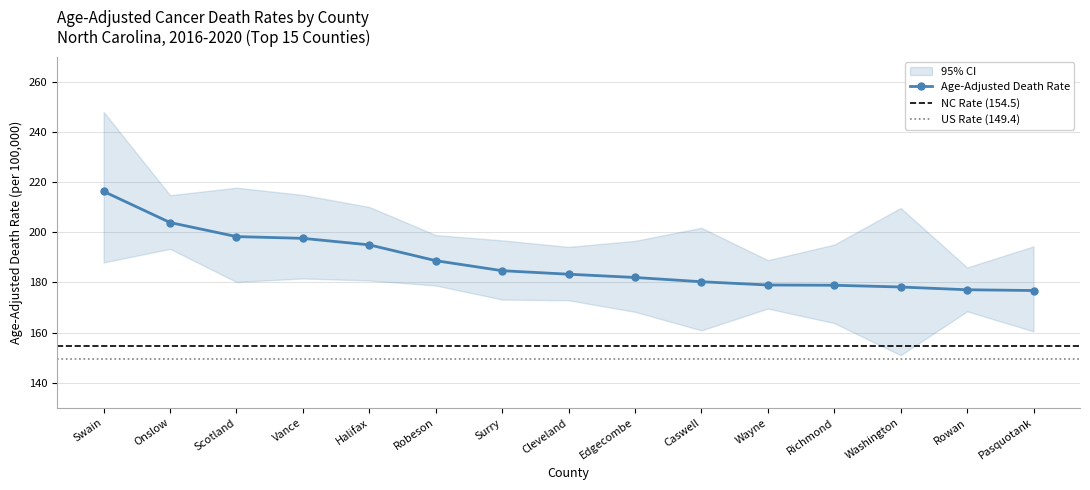

What is the total value across all series at Halifax?

585.9